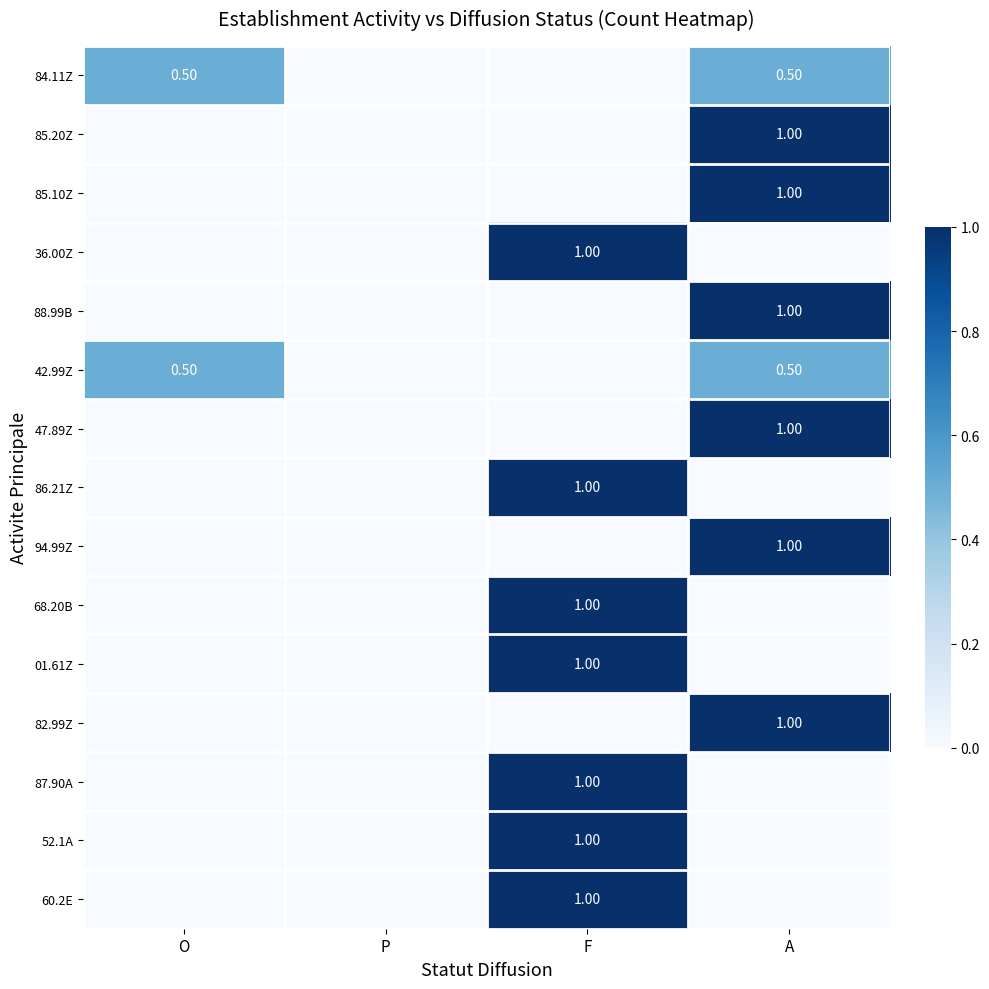

What is the difference between the maximum and minimum values in the 88.99B series?

1.0